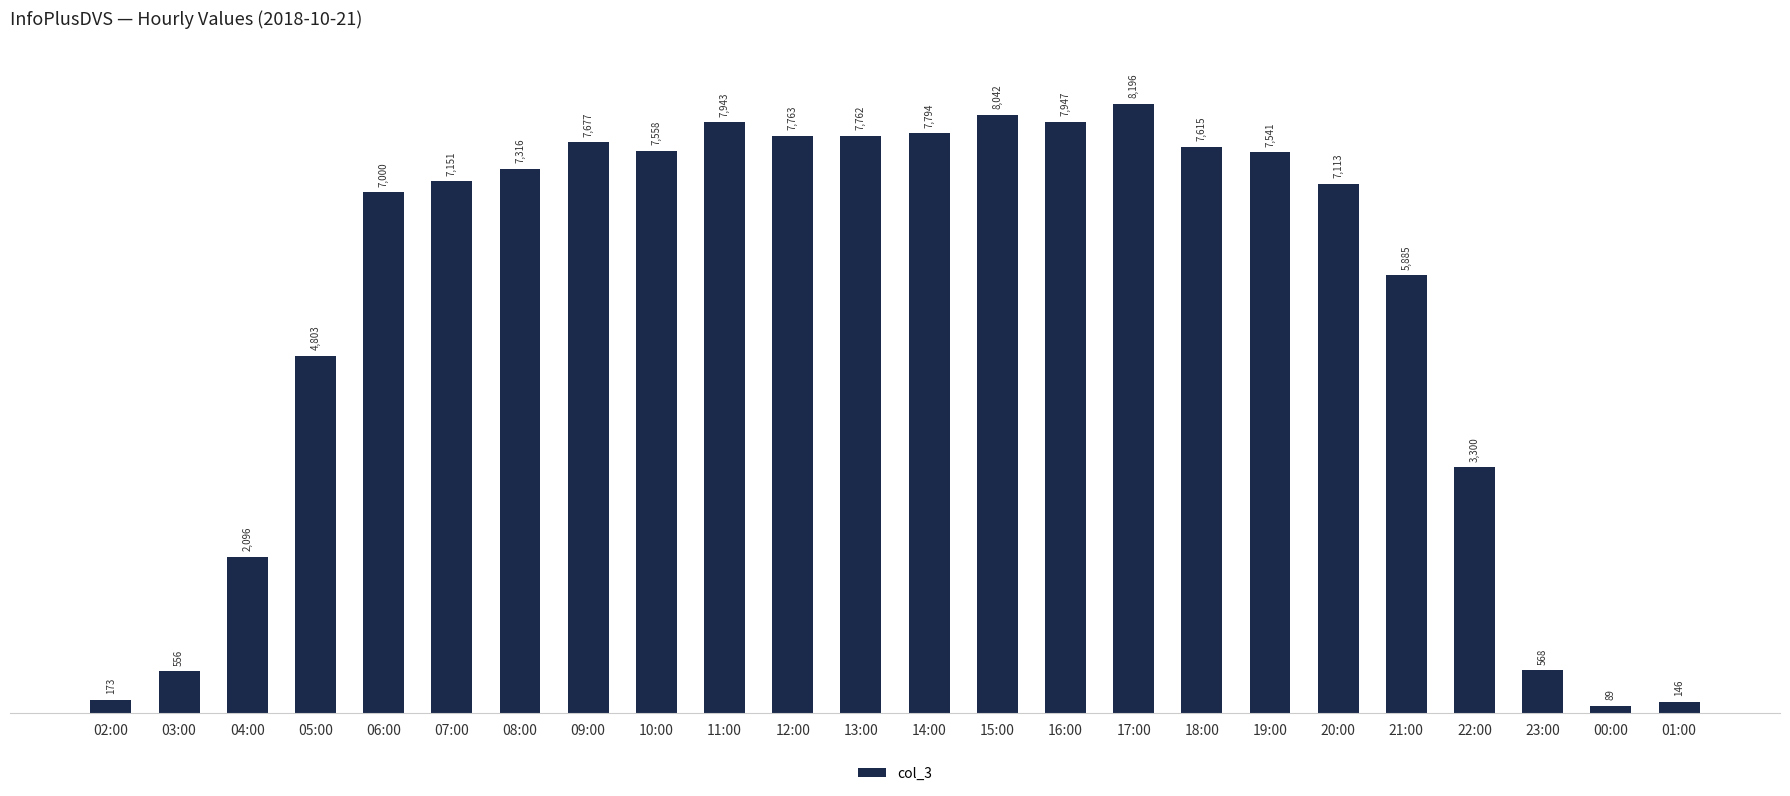

What is the average value?

5501